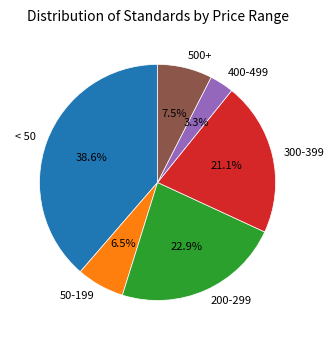

Does 400-499 account for over 50% of the chart?

No